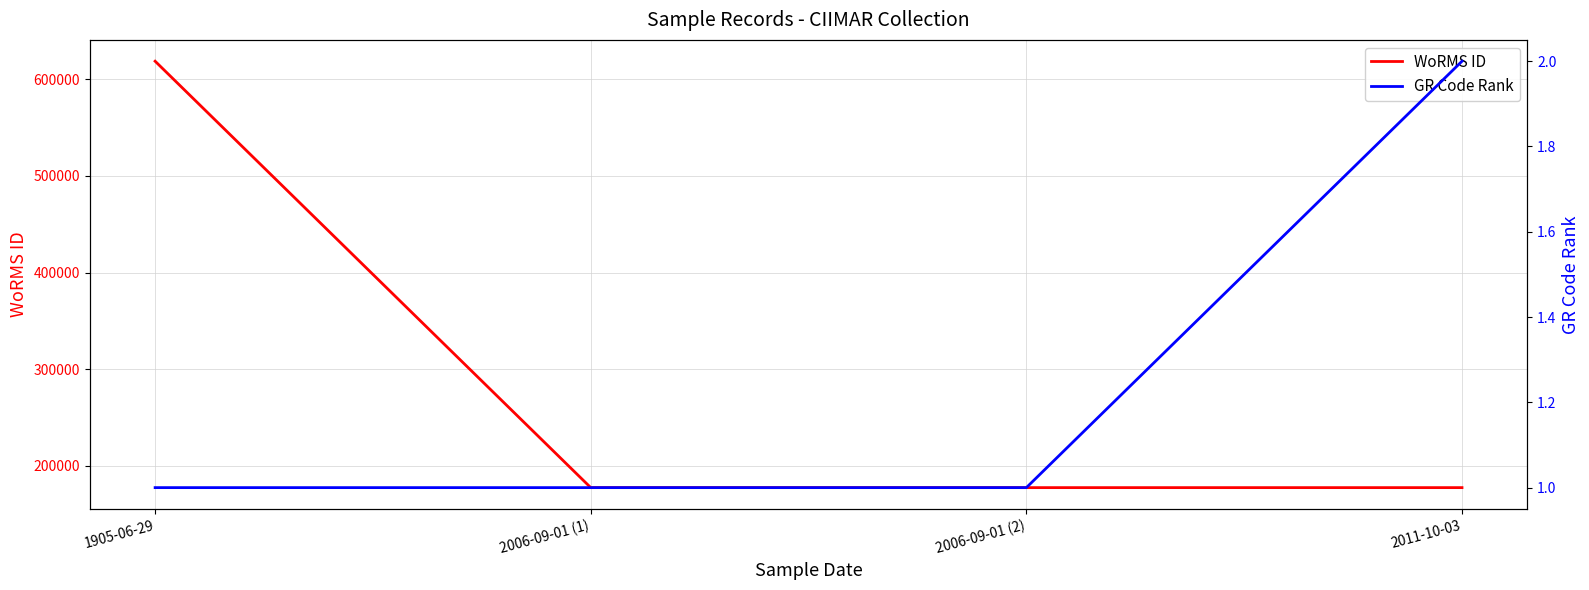

What is the difference between the maximum and minimum values in the GR Code Rank series?

1